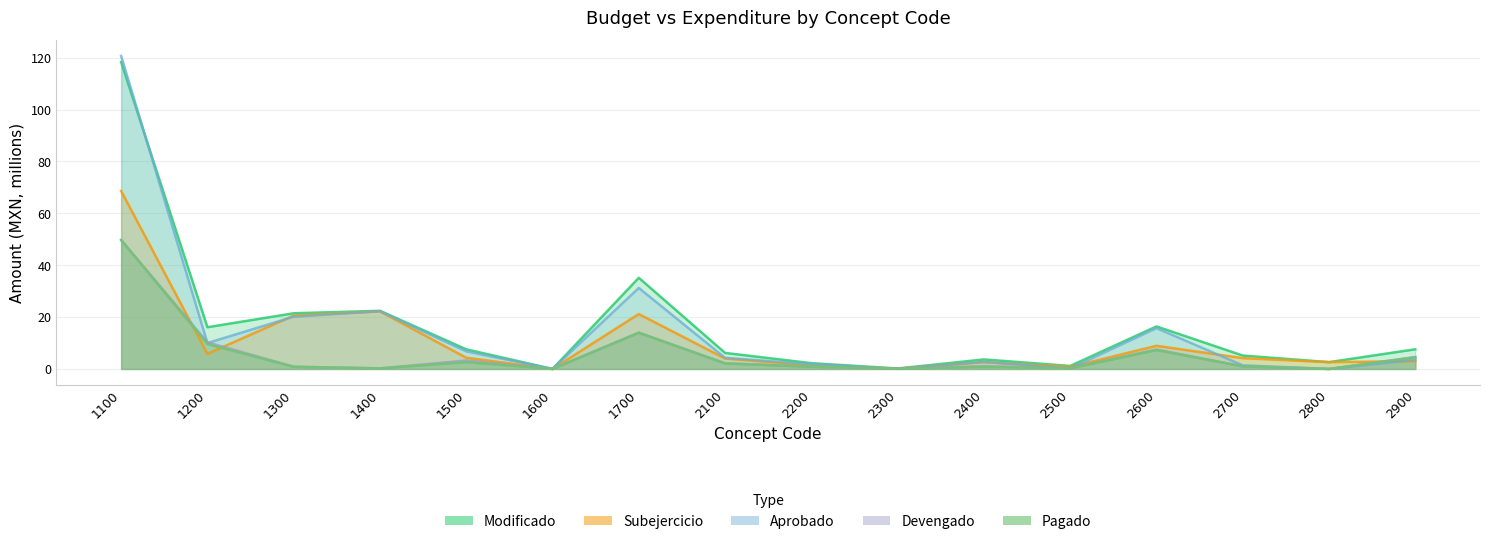

Which category has the lowest value in the Pagado series?

1600